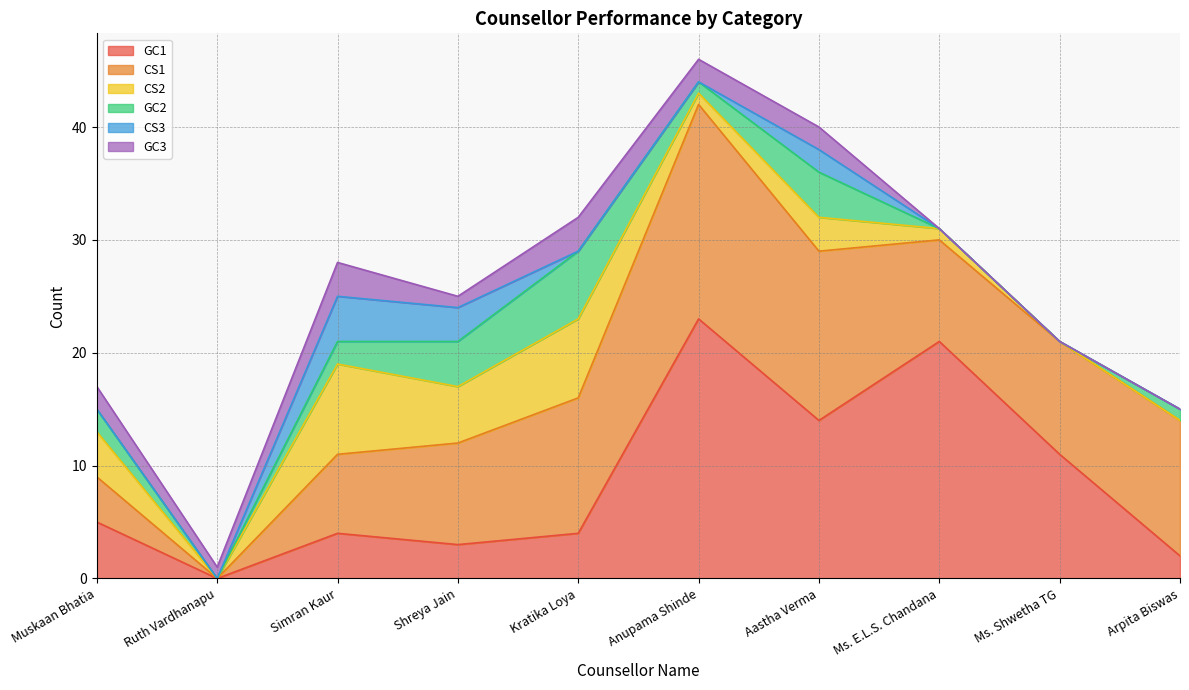

How many series are shown in this chart?

6